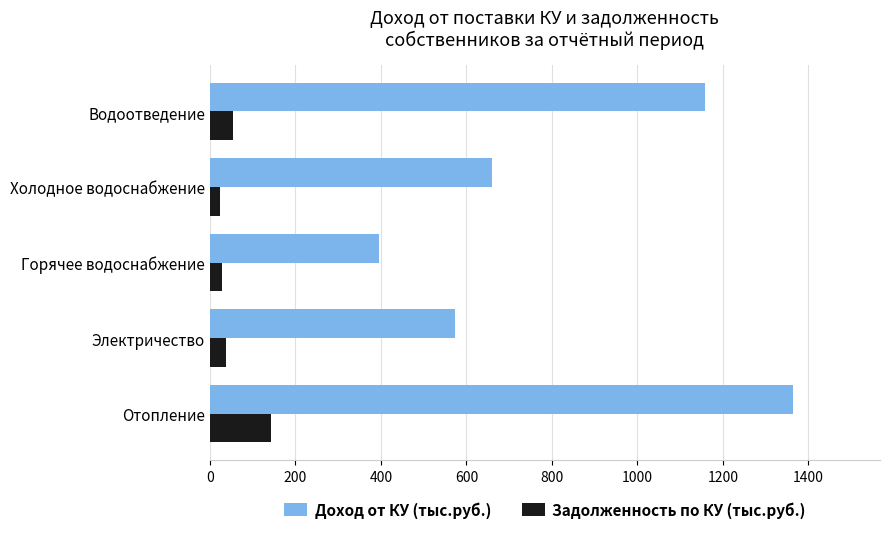

At which category is the sum across all series the highest?

Отопление